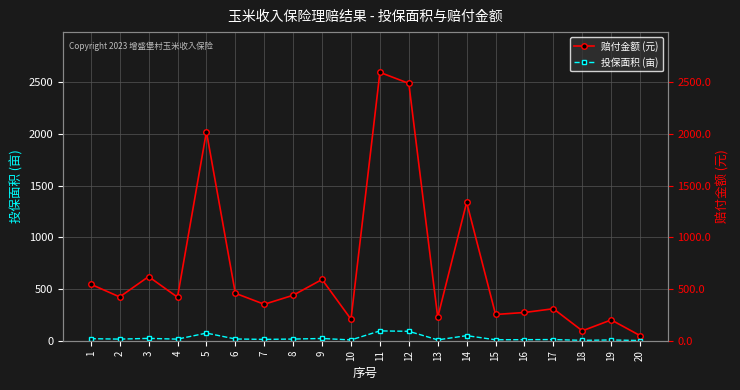

Reading left to right, extract all data points from this chart.

赔付金额 (元): 1=546.6	2=423.6	3=620.4	4=420.9	5=2022.4	6=459.1	7=352.6	8=440.0	9=592.5	10=207.7	11=2596.3	12=2489.8	13=227.1	14=1339.2	15=253.9	16=273.3	17=309.4	18=95.7	19=201.4	20=49.2
投保面积 (亩): 1=20.0	2=15.5	3=22.7	4=15.4	5=74.0	6=16.8	7=12.9	8=16.1	9=21.7	10=7.6	11=95.0	12=91.1	13=8.3	14=49.0	15=9.3	16=10.0	17=11.3	18=3.5	19=7.4	20=1.8